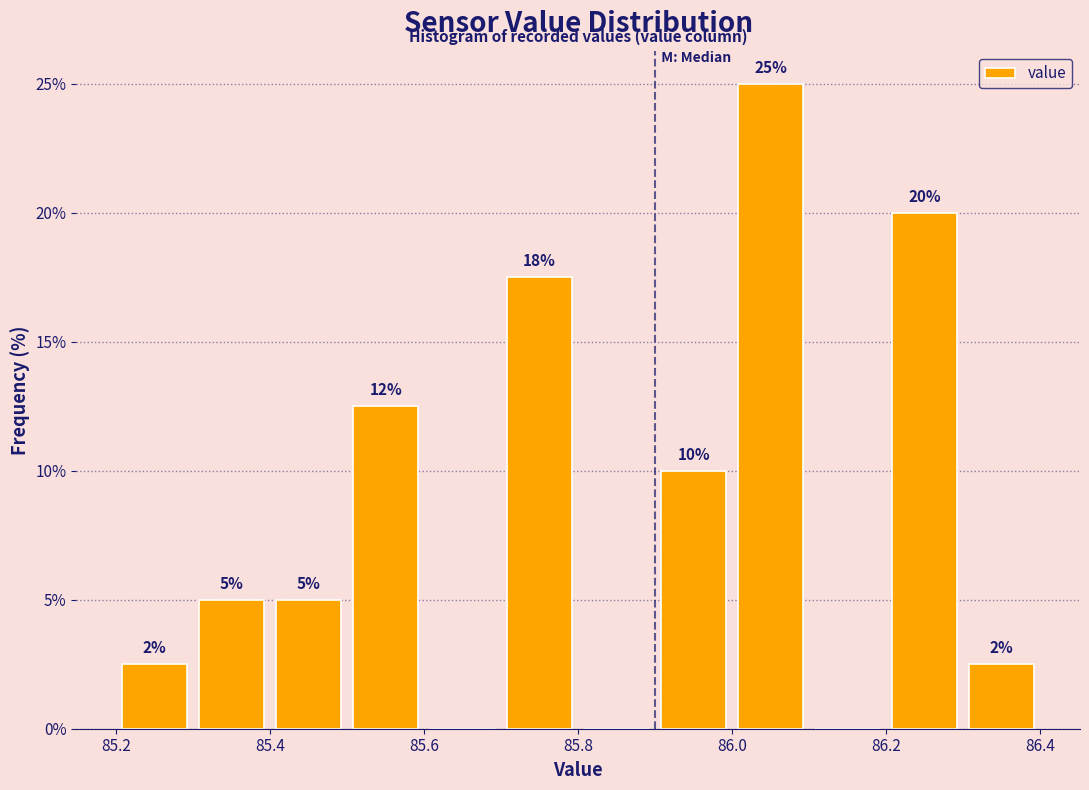

Over which range of the x-axis is the bar tallest?

86.0 to 86.1